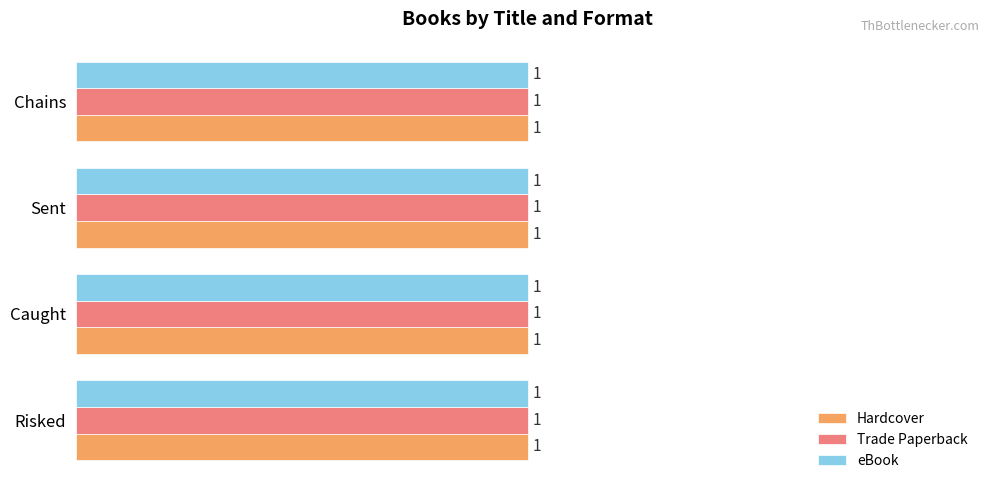

Which has a higher value, Sent or Risked?

Risked